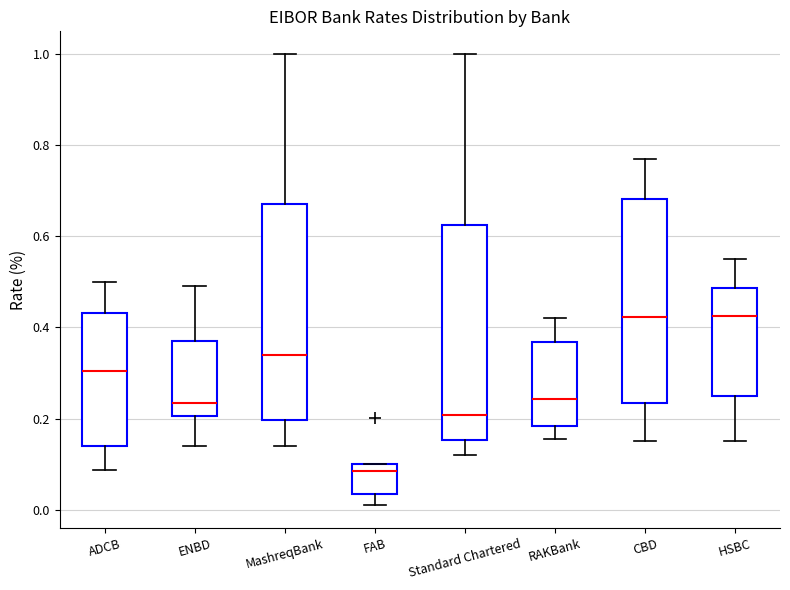

Which box's median line is the lowest?

FAB